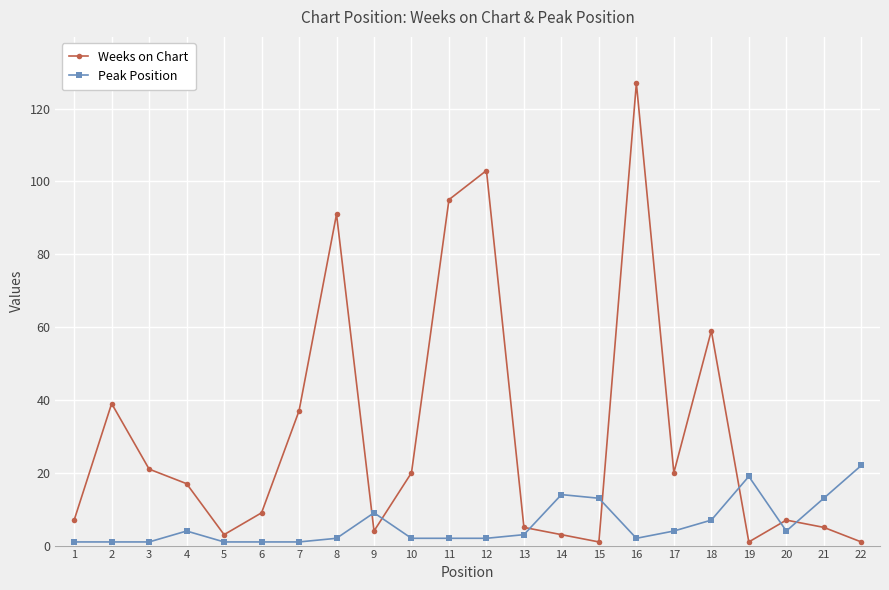

Is it true that Peak Position equals 1 at 5?

True